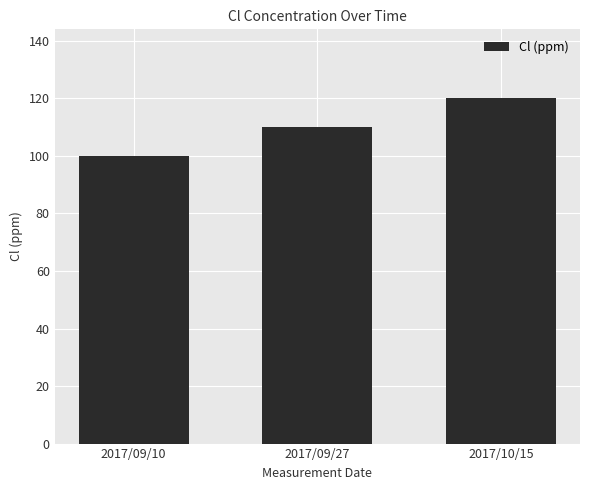

What is the difference between the maximum and second lowest values?

10